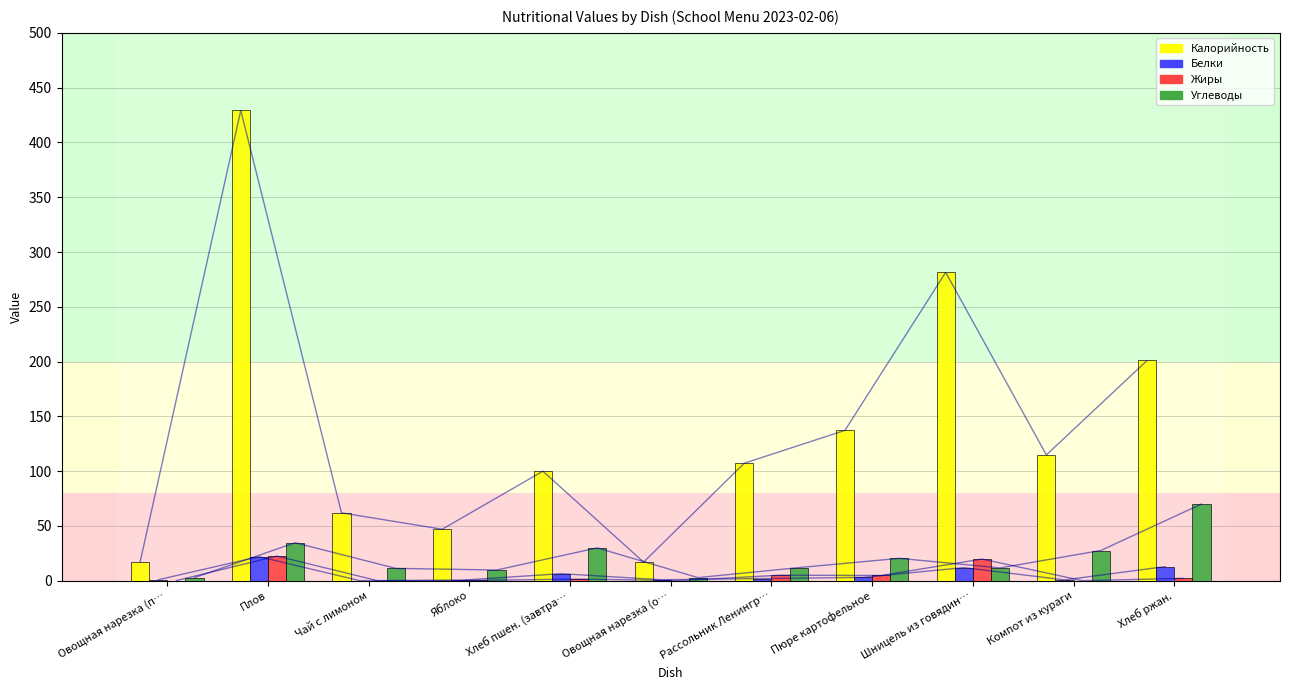

Where is Калорийность nearest to the value 223?

Хлеб ржан.